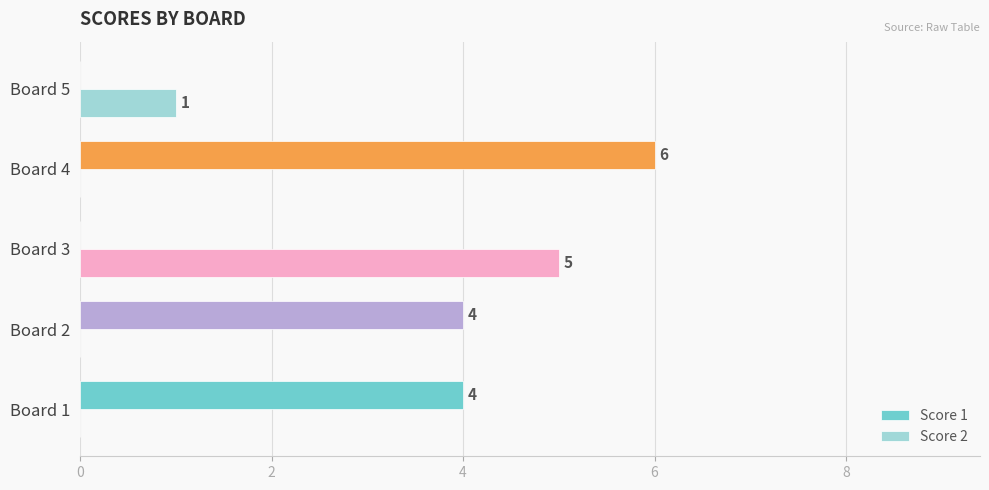

Is the value of Score 1 at Board 2 greater than the value of Score 2 at Board 2?

Yes